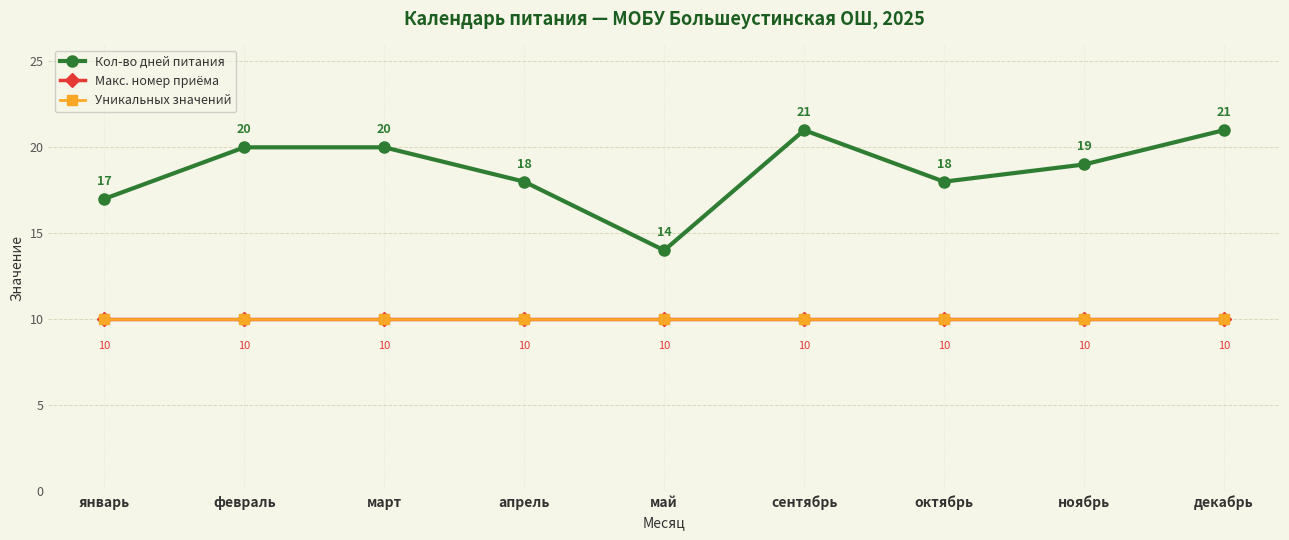

Where is the first local maximum for Кол-во дней питания?

сентябрь